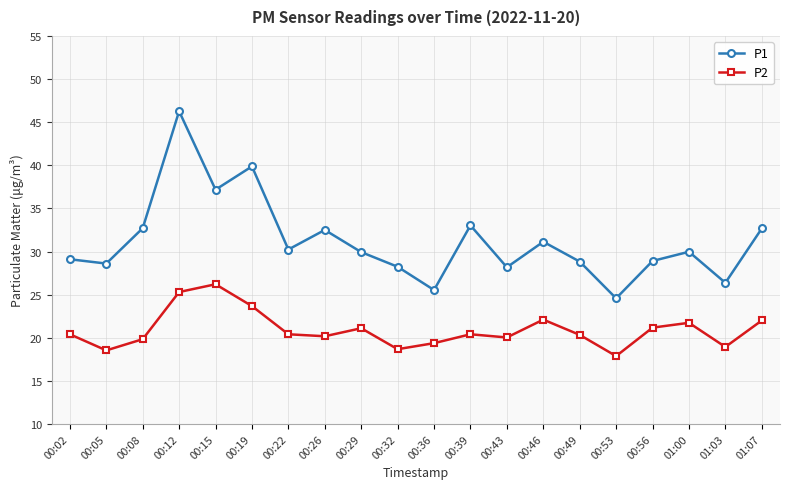

At 00:05, list the series in order from largest to smallest.

P1, P2